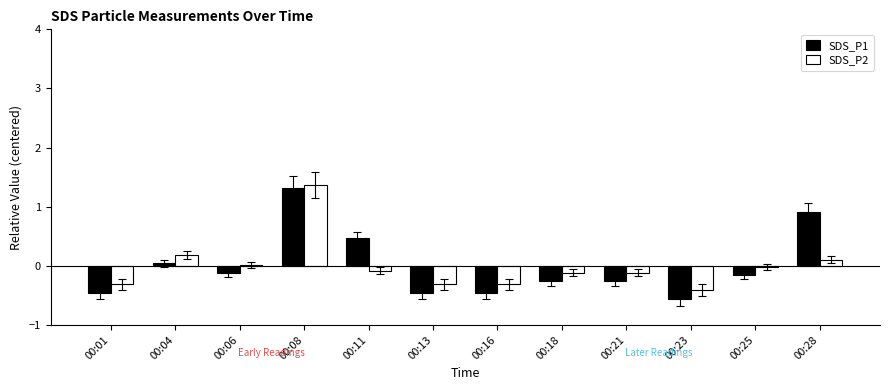

Are the bars horizontal?

No